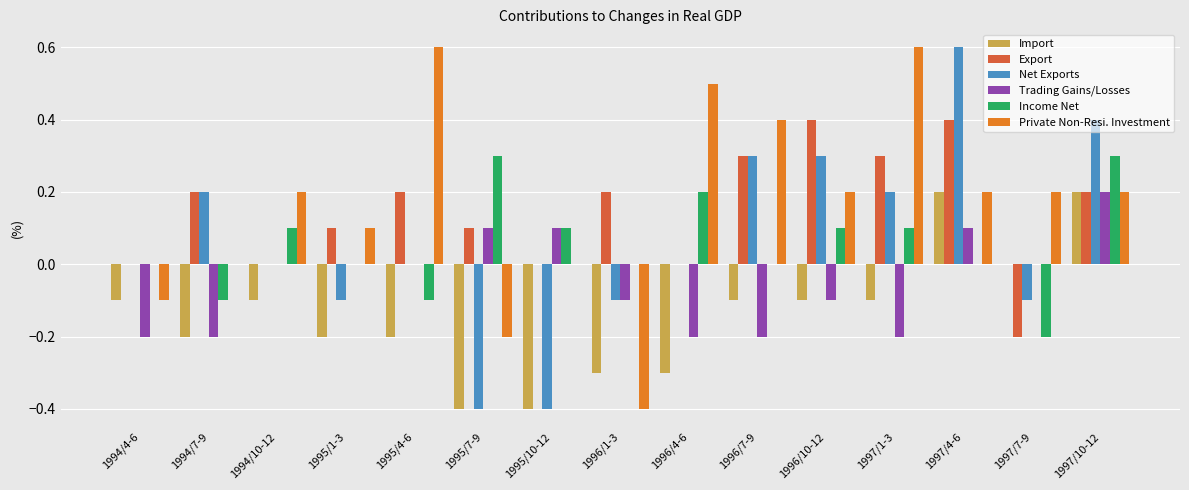

What is the spread (max minus min) of values at 1997/4-6?

0.6